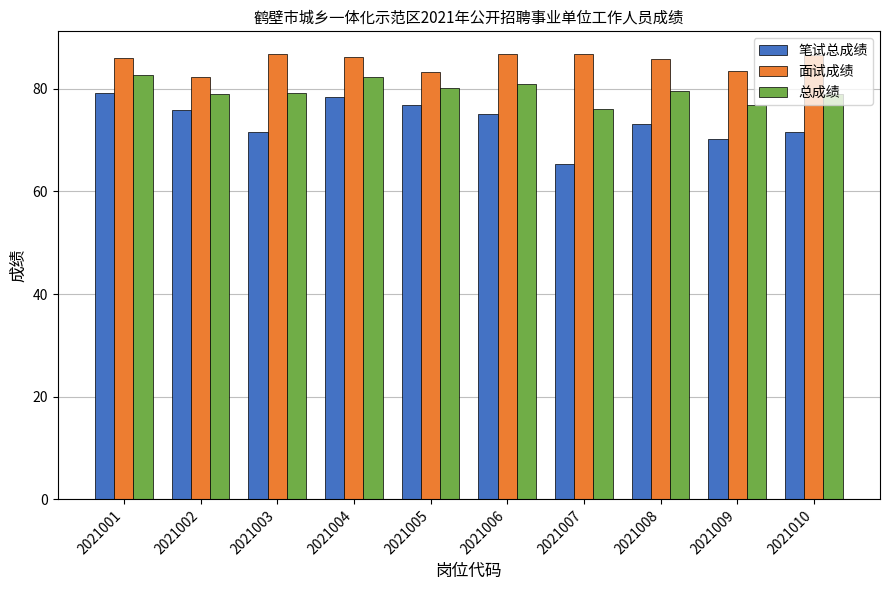

How many groups of bars are there?

10